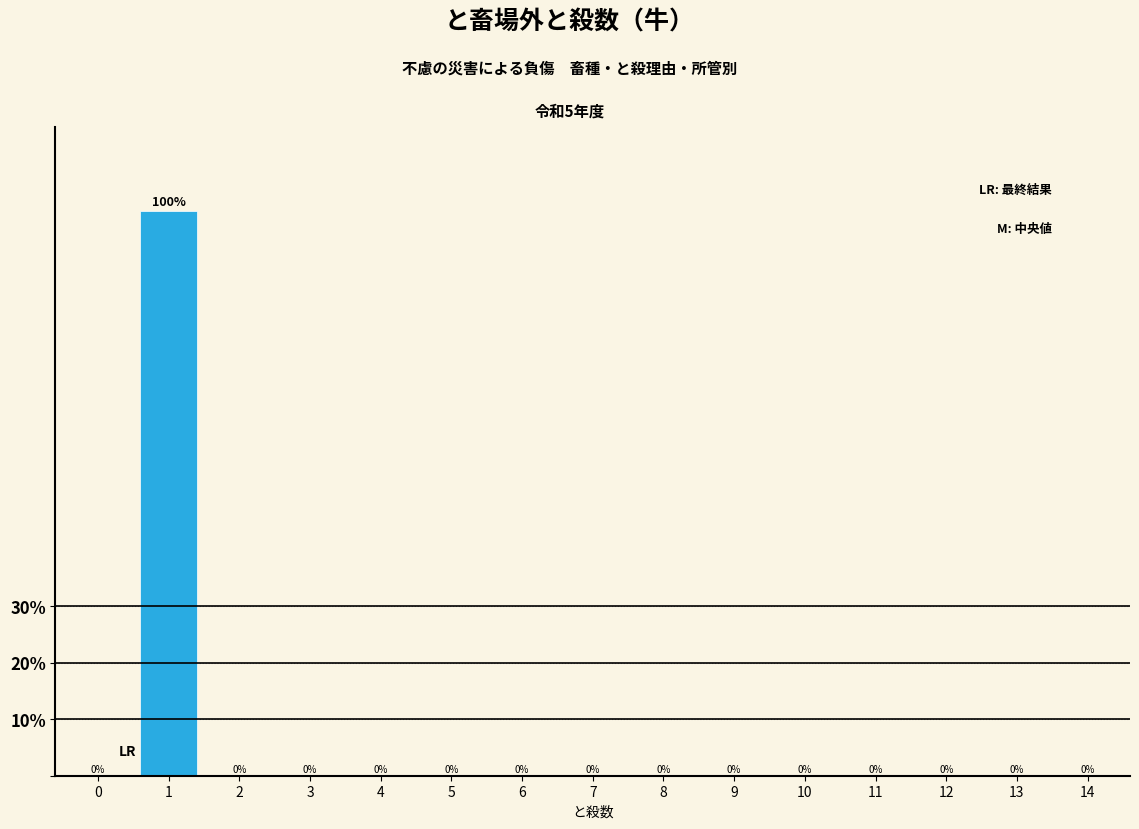

Reading right to left, extract all data points from this chart.

14=0	13=0	12=0	11=0	10=0	9=0	8=0	7=0	6=0	5=0	4=0	3=0	2=0	1=100	0=0